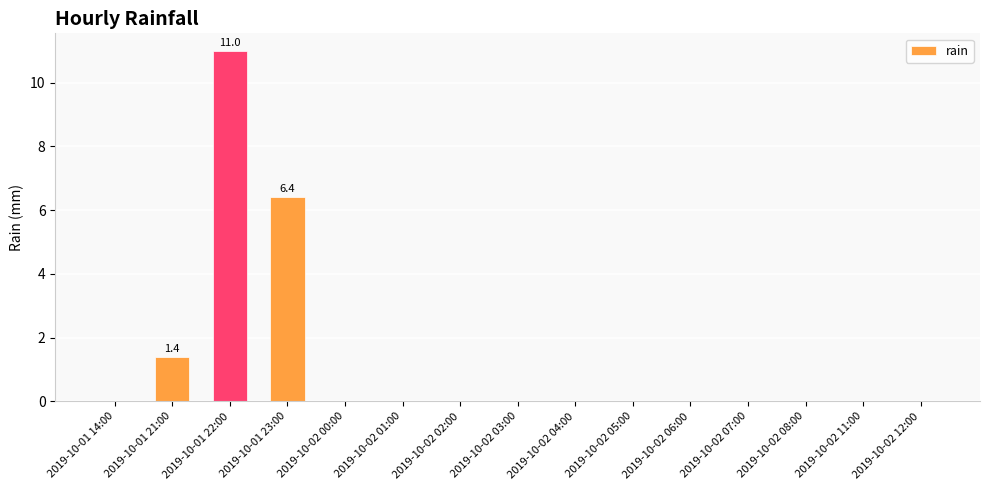

Where is the data nearest to the value 5?

2019-10-01 23:00